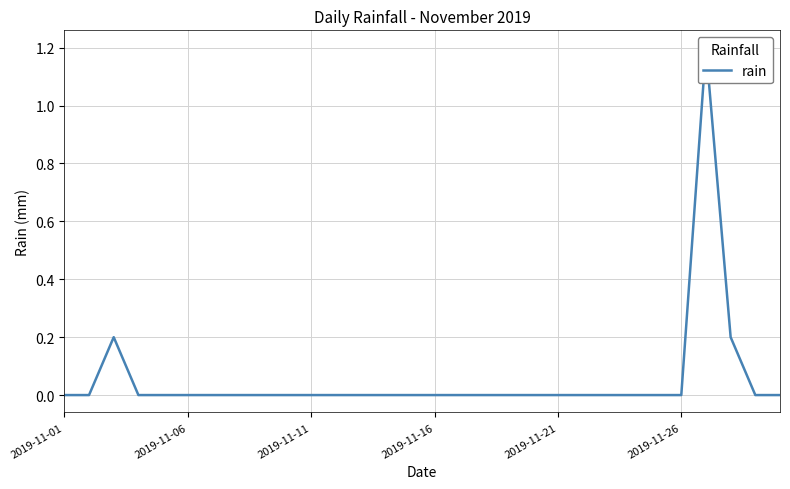

What is the difference between the second highest and minimum values?

0.2